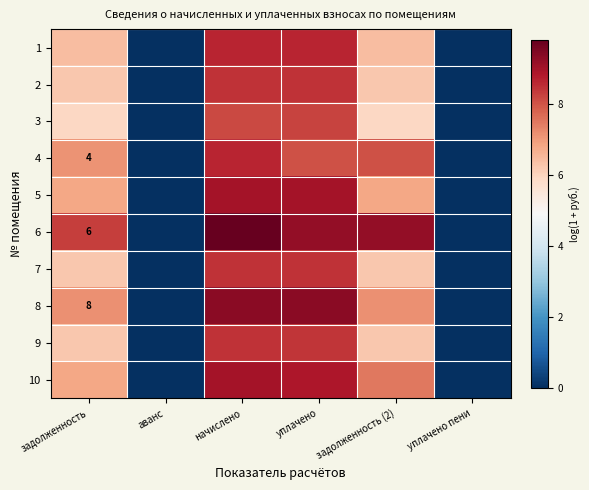

What is the sum of the 4 values at задолженность (2) and задолженность?

15.2